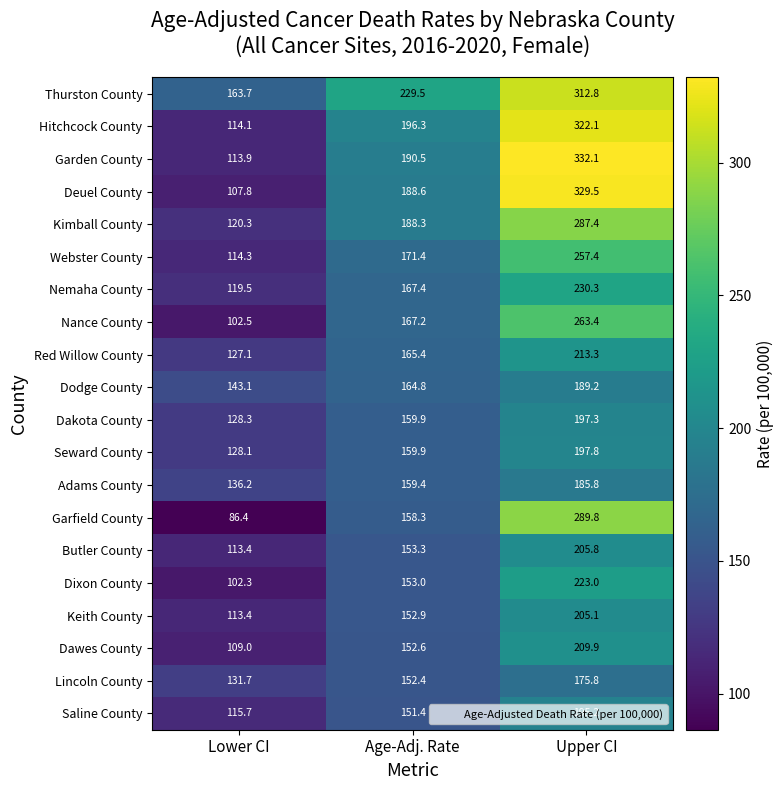

Is it true that Dodge County equals 110.7 at Upper CI?

False